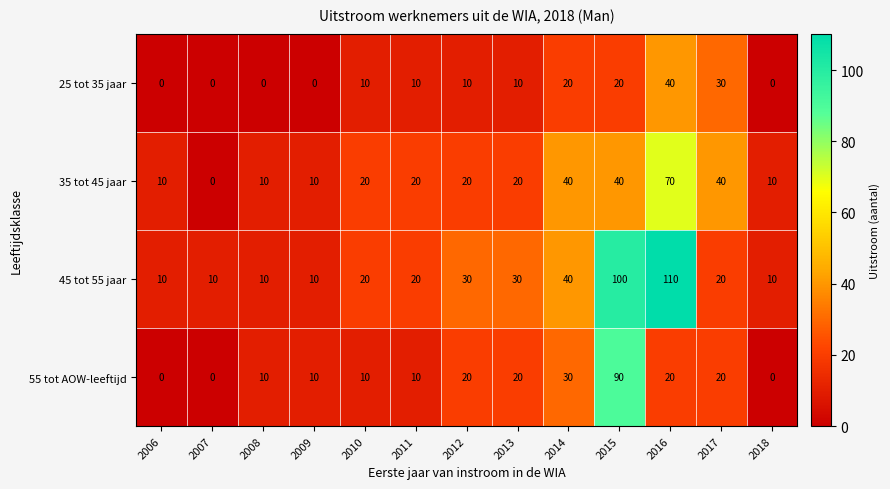

What is the average value of the 45 tot 55 jaar series?

32